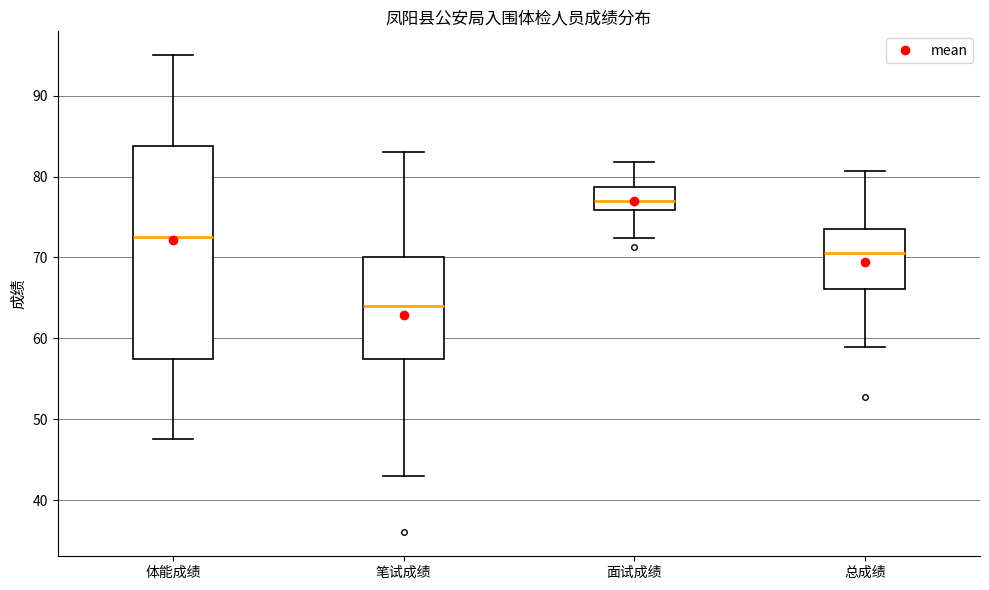

Reading left to right, transcribe this box plot: for each box, give where its median line is, the range the box spans, and where its two whiskers end, as read against the y-axis. The values are not printed on the chart, so give them approximately, as read against the axis.

体能成绩: median 73, box 58 to 84, whiskers 48 to 95
笔试成绩: median 64, box 58 to 70, whiskers 43 to 83
面试成绩: median 77, box 76 to 79, whiskers 72 to 82
总成绩: median 71, box 66 to 74, whiskers 59 to 81